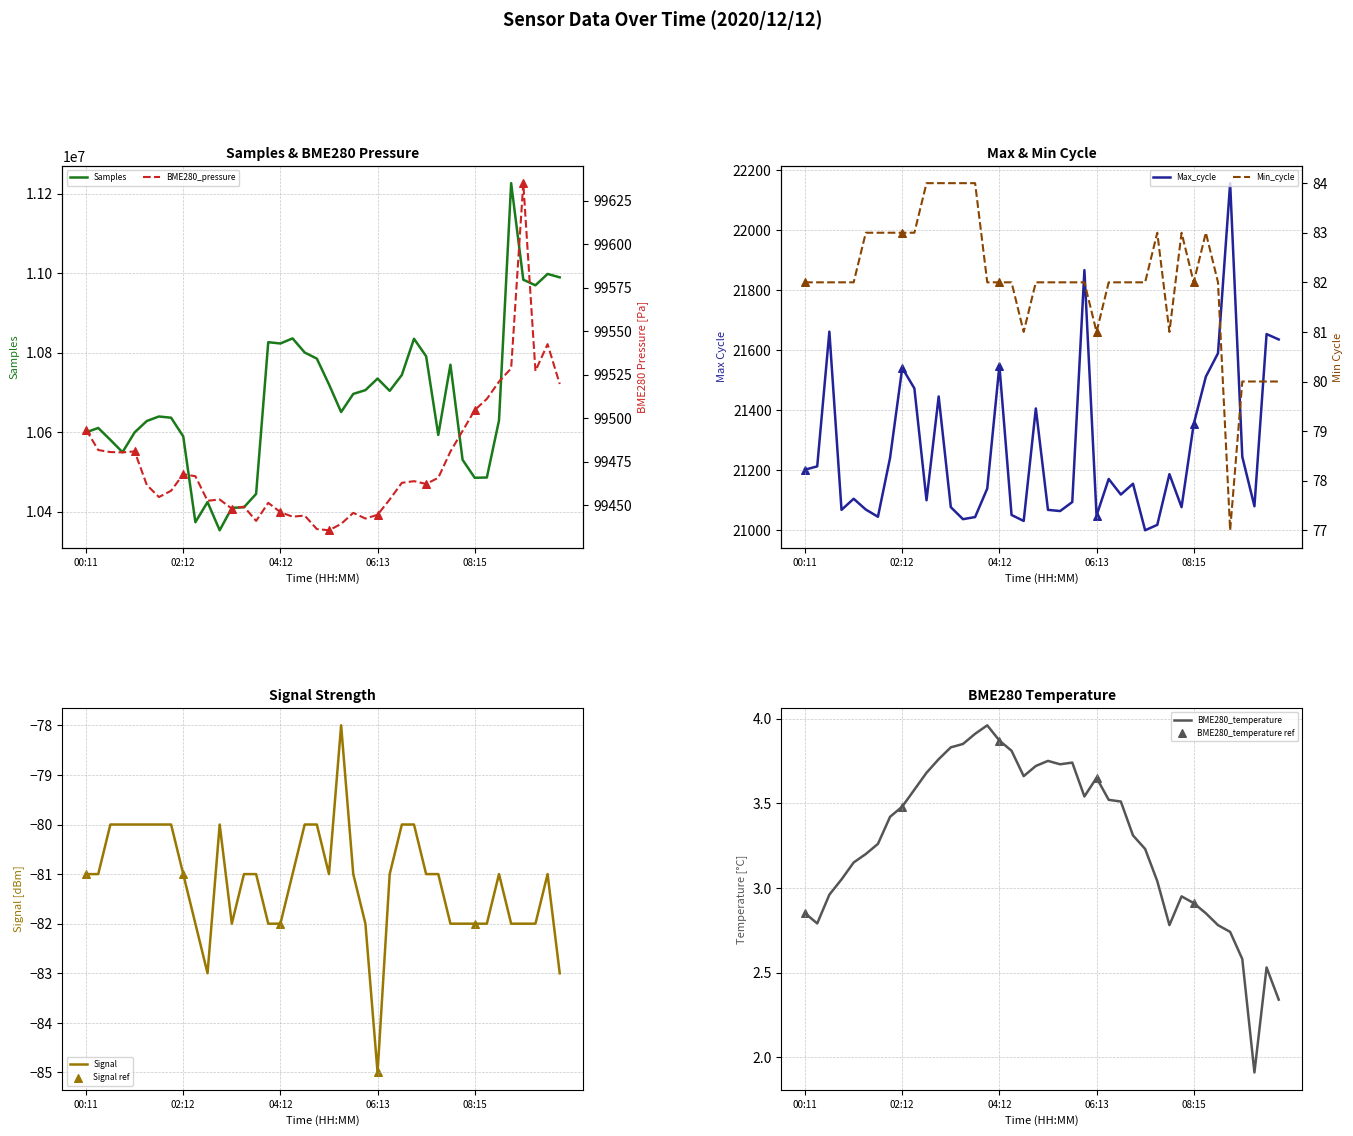

What is the maximum value for Samples?

11226399